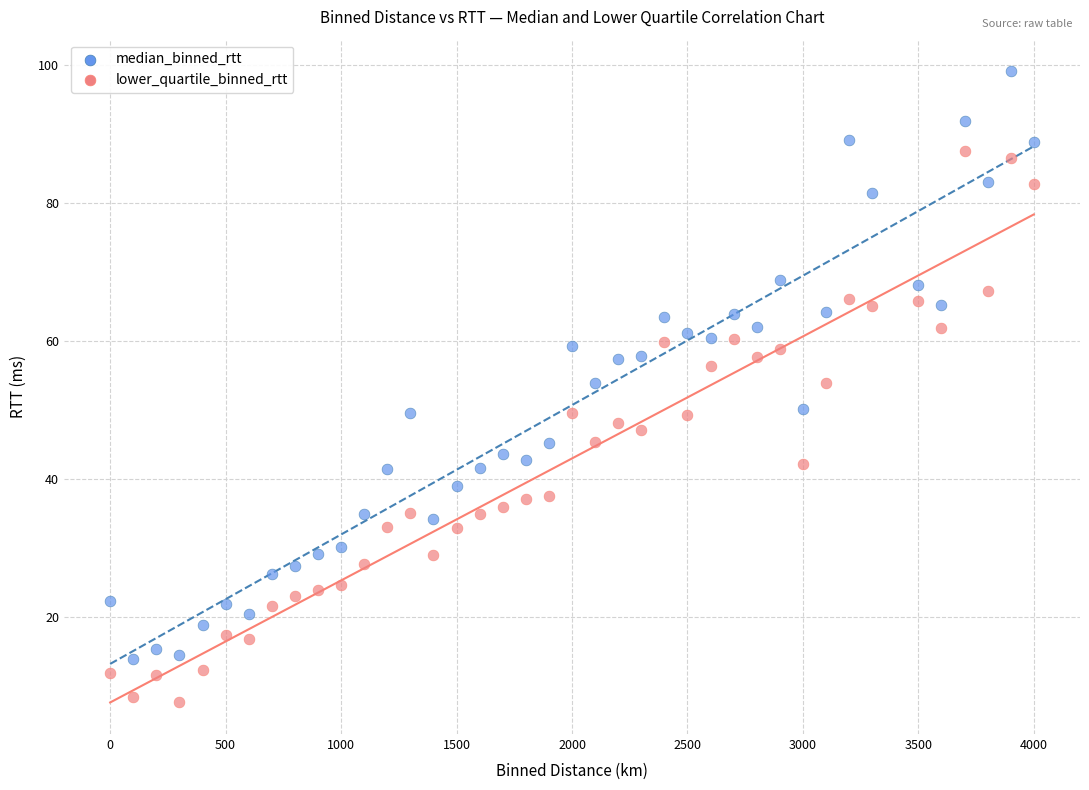

Which series contains the lowest Y value?

lower_quartile_binned_rtt